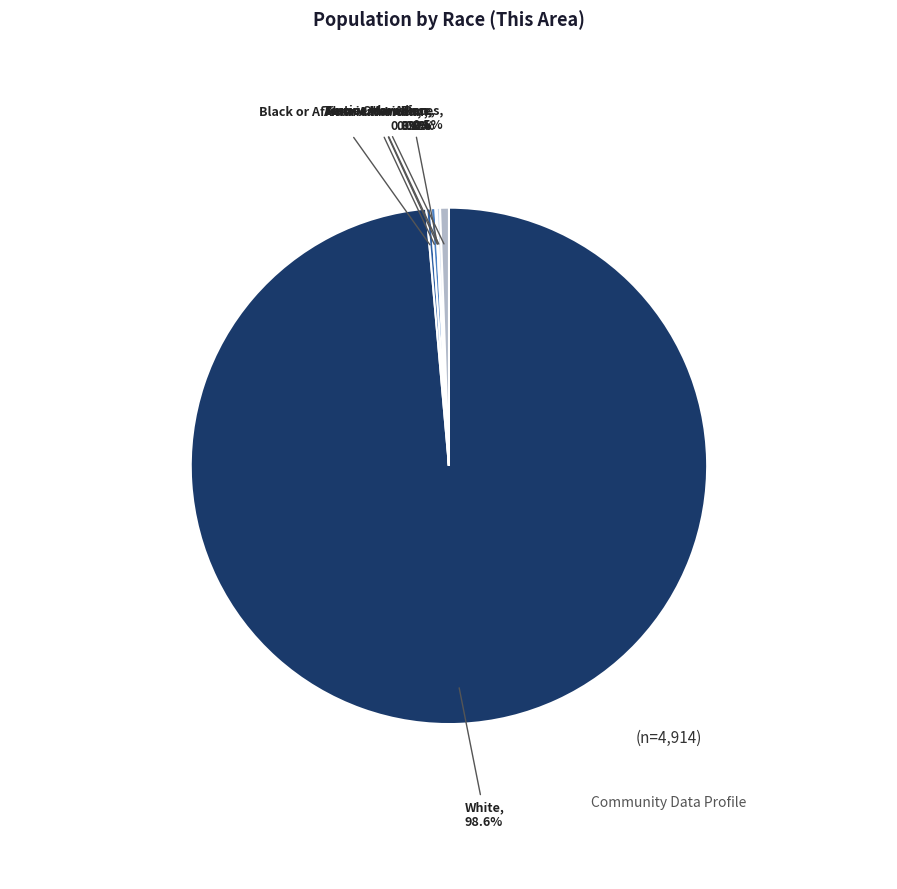

Does any single category account for the majority?

Yes